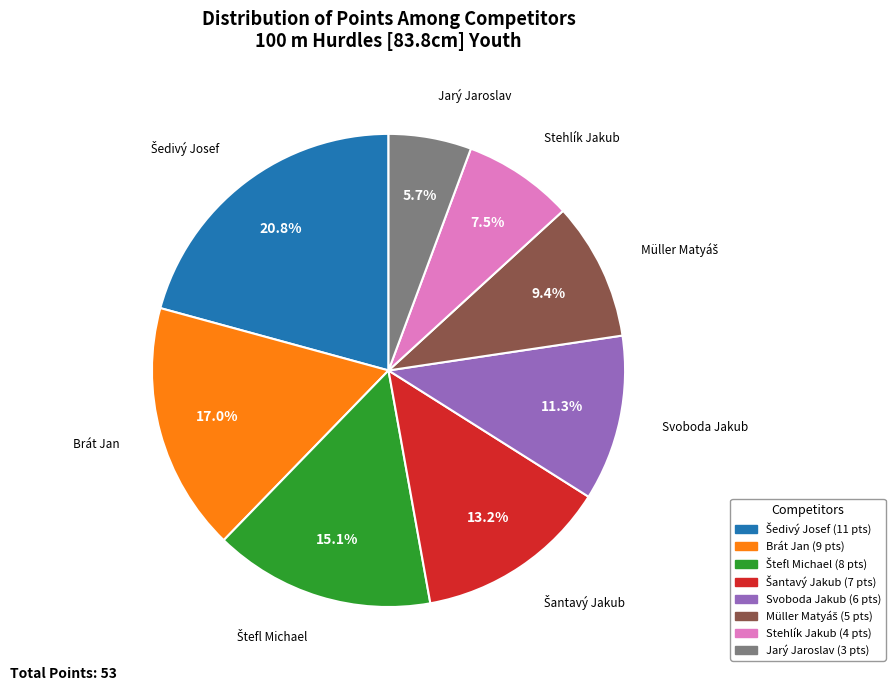

Is there a majority slice in this chart?

No